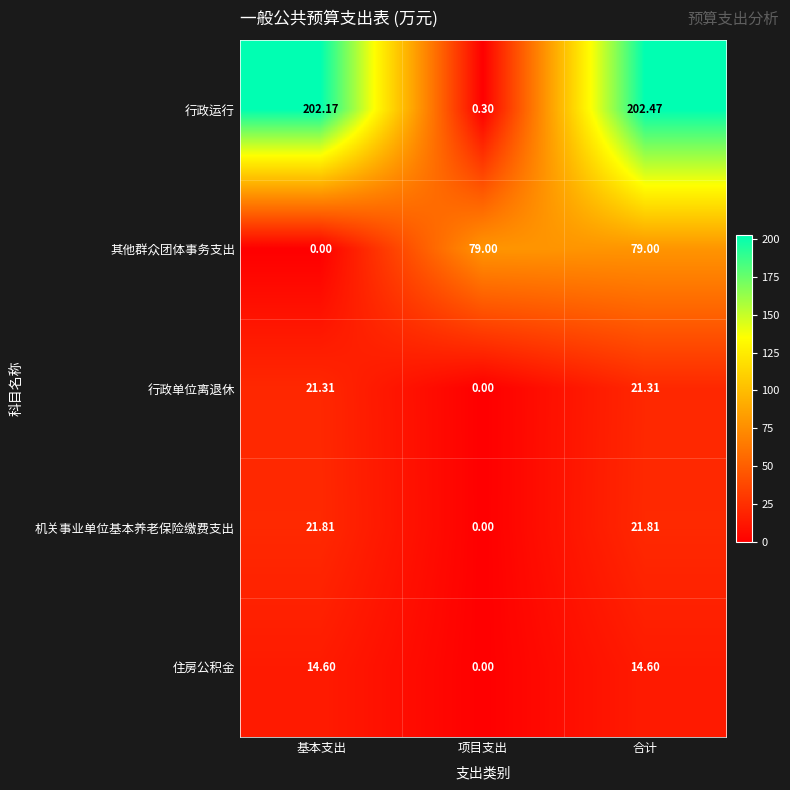

At which category is the sum across all series the highest?

合计